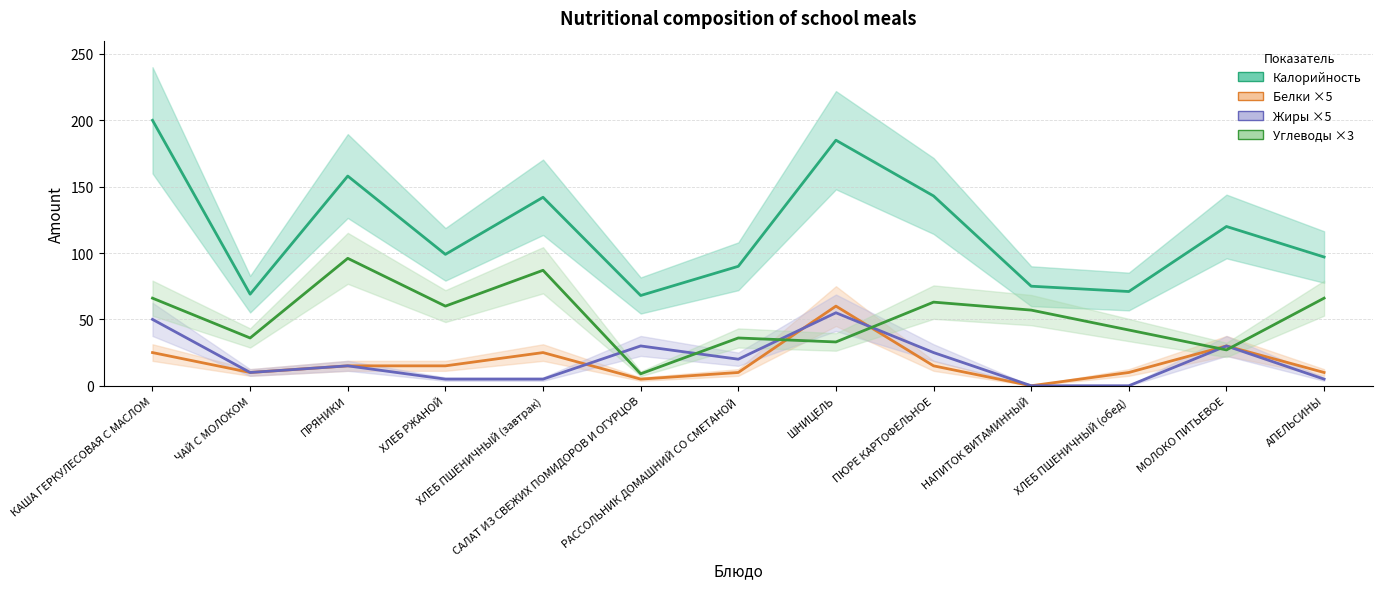

After their last crossing, which series has the higher values: Жиры ×5 or Углеводы ×3?

Углеводы ×3